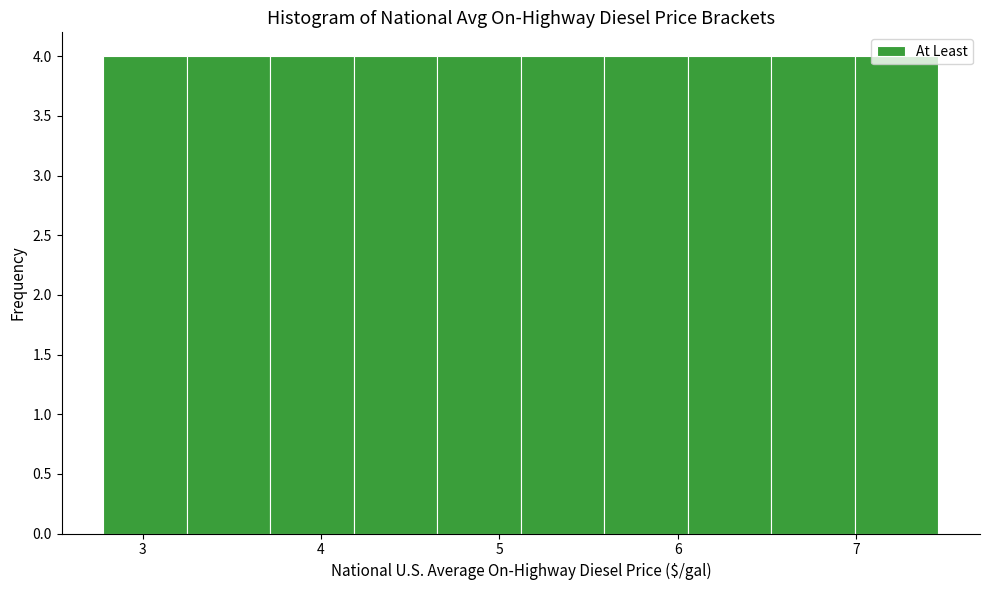

Reading left to right, list every bar in this chart as the range it spans on the x-axis followed by its height. Neither the bar edges nor the heights are printed on the chart, so give them approximately, as read against the axes.

2.8 to 3.2: 4
3.2 to 3.7: 4
3.7 to 4.2: 4
4.2 to 4.7: 4
4.7 to 5.1: 4
5.1 to 5.6: 4
5.6 to 6.1: 4
6.1 to 6.5: 4
6.5 to 7.0: 4
7.0 to 7.5: 4